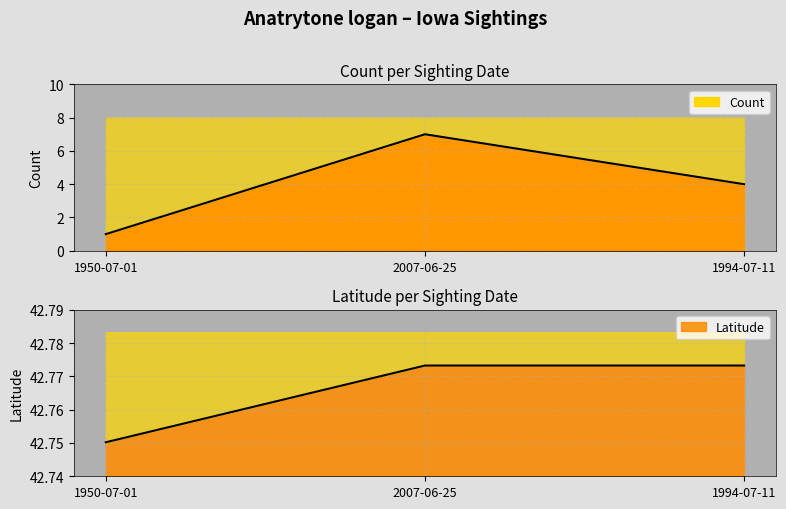

Between 2007-06-25 and 1994-07-11, which is larger?

2007-06-25